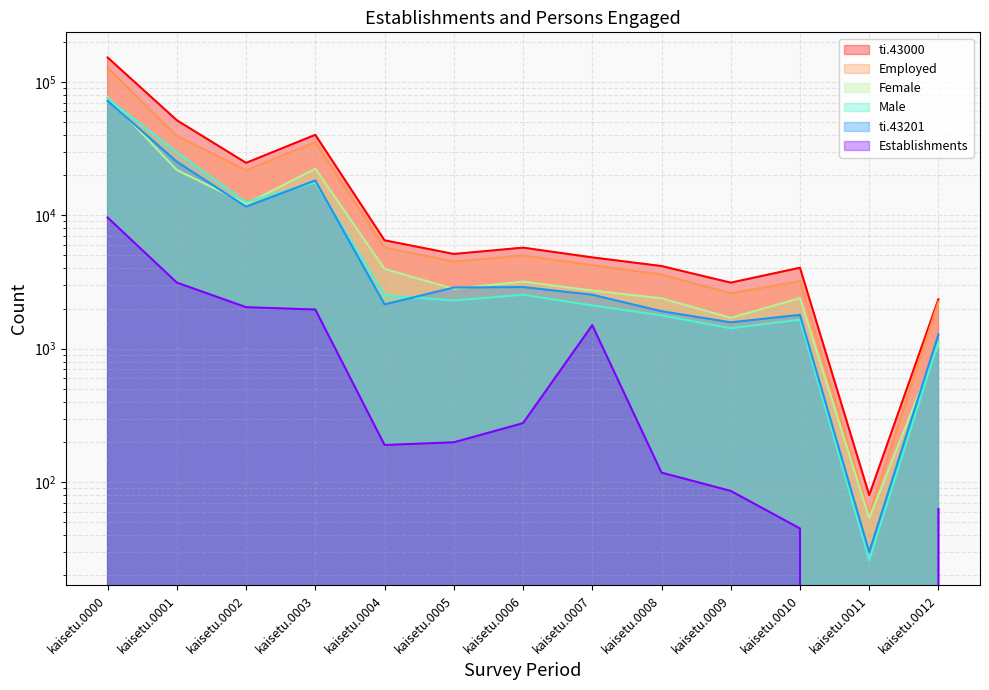

In ti.43000, how many points are lower than both neighbors (excluding endpoints)?

4